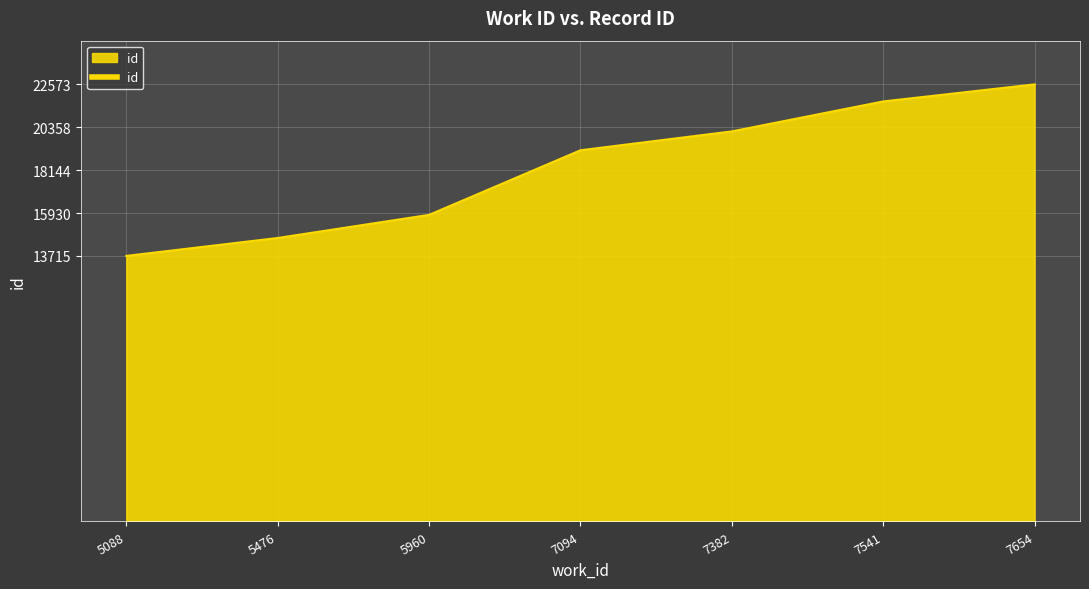

What is the difference between the values at 7094 and 5960?

3336